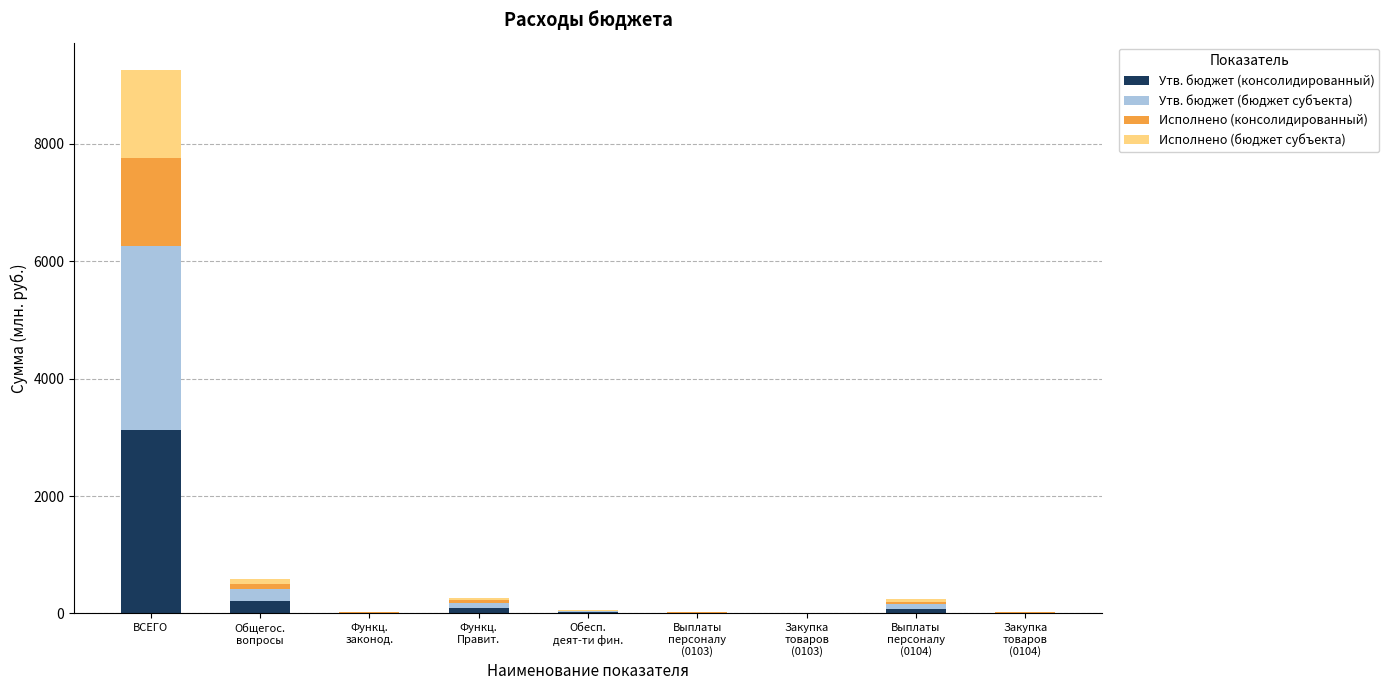

What is the approximate value of Утв. бюджет (консолидированный) at ВСЕГО?

3129.9